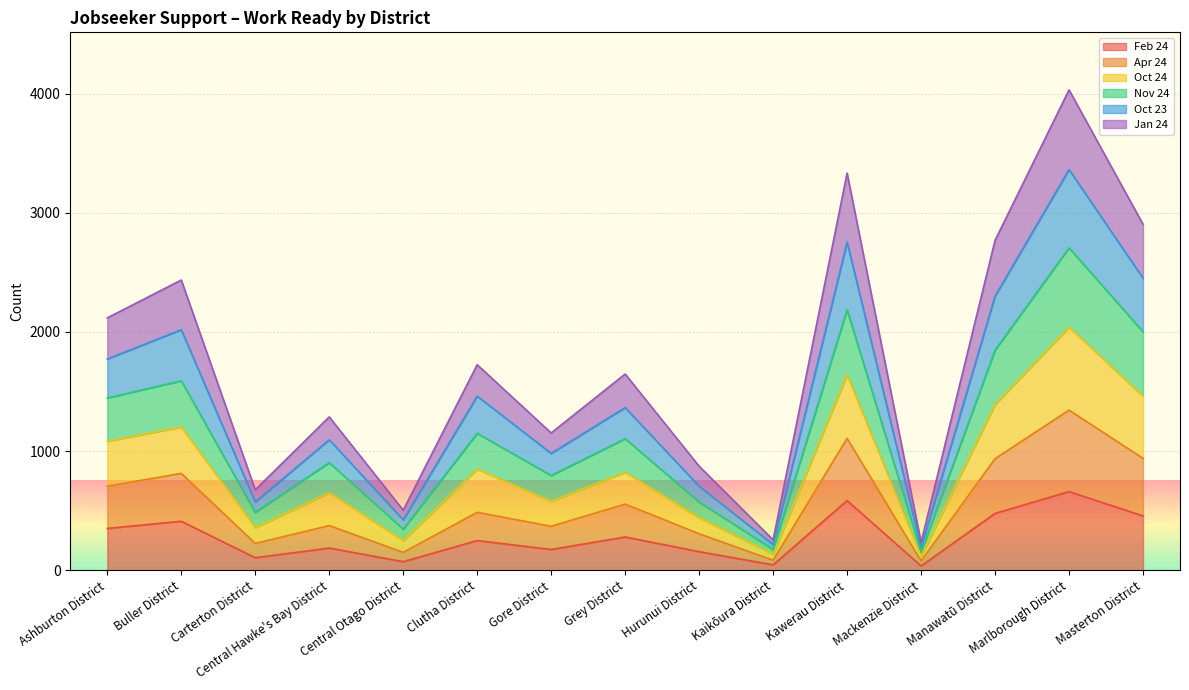

The value of Jan 24 at Clutha District is 1315. True or false?

False